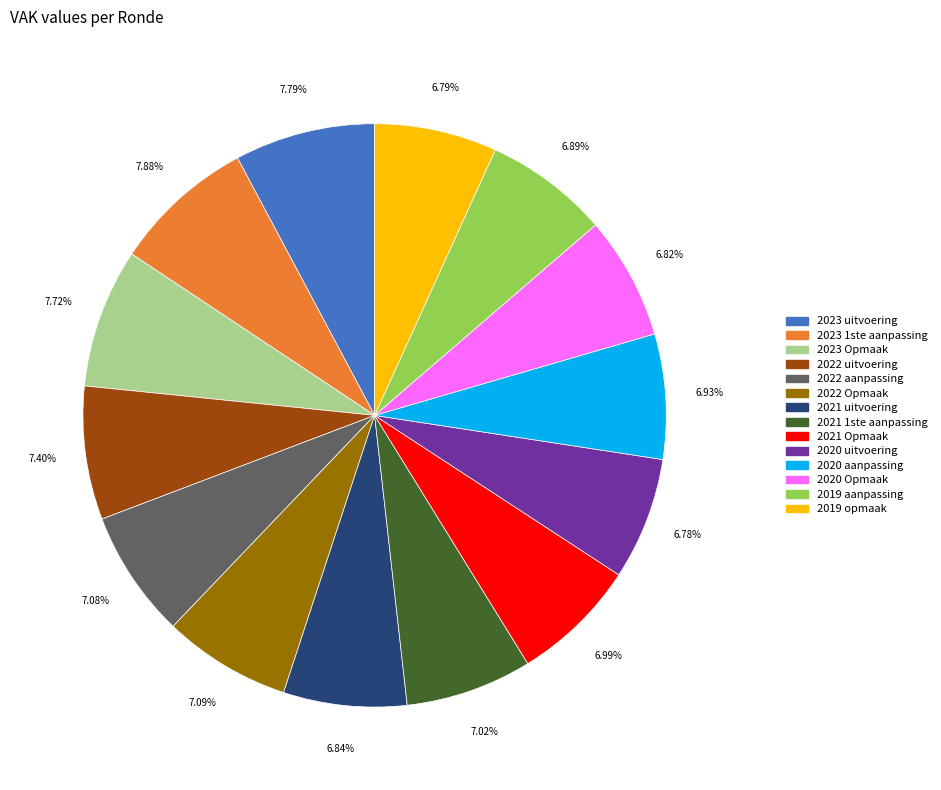

Does any single category account for the majority?

No